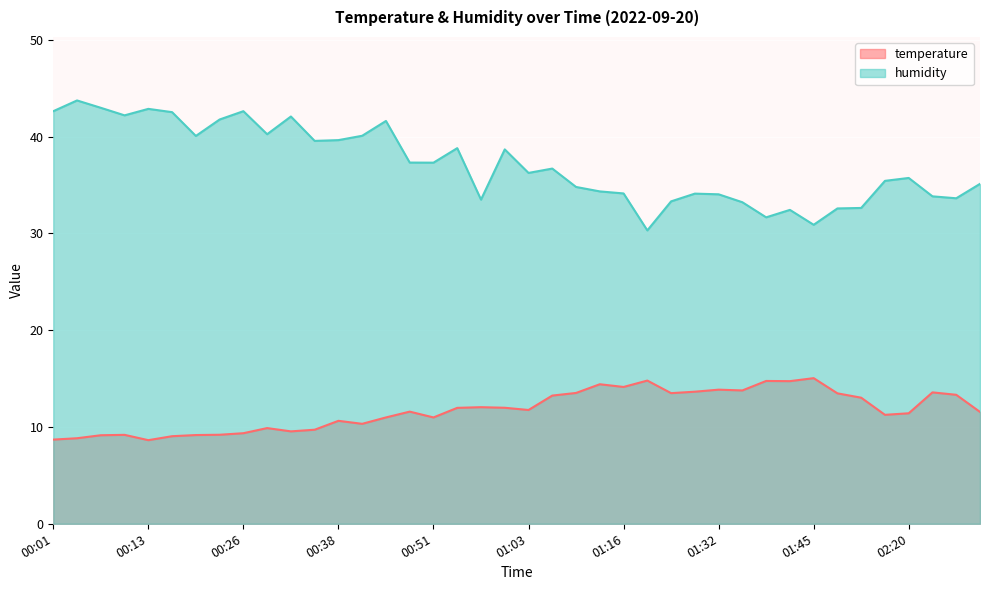

What is the value of the temperature point at the 33rd from the left?

15.1